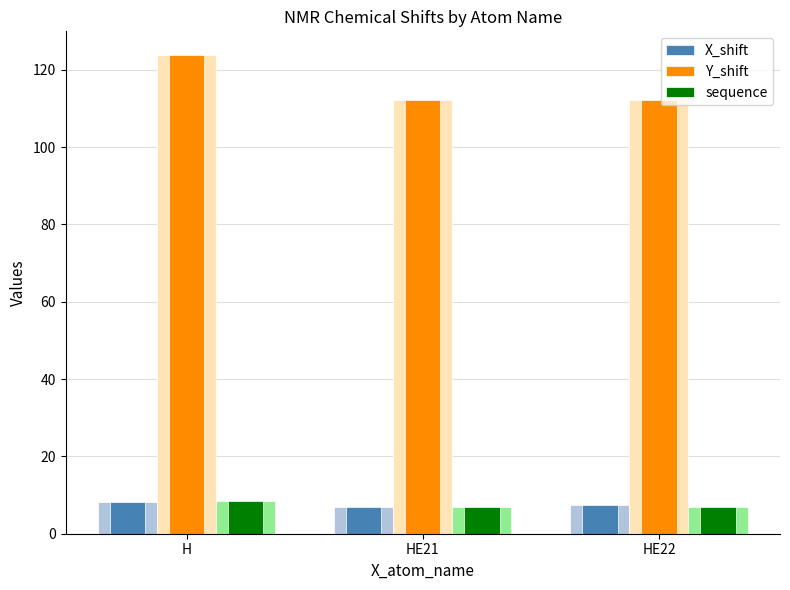

How many bars are there in each group?

3